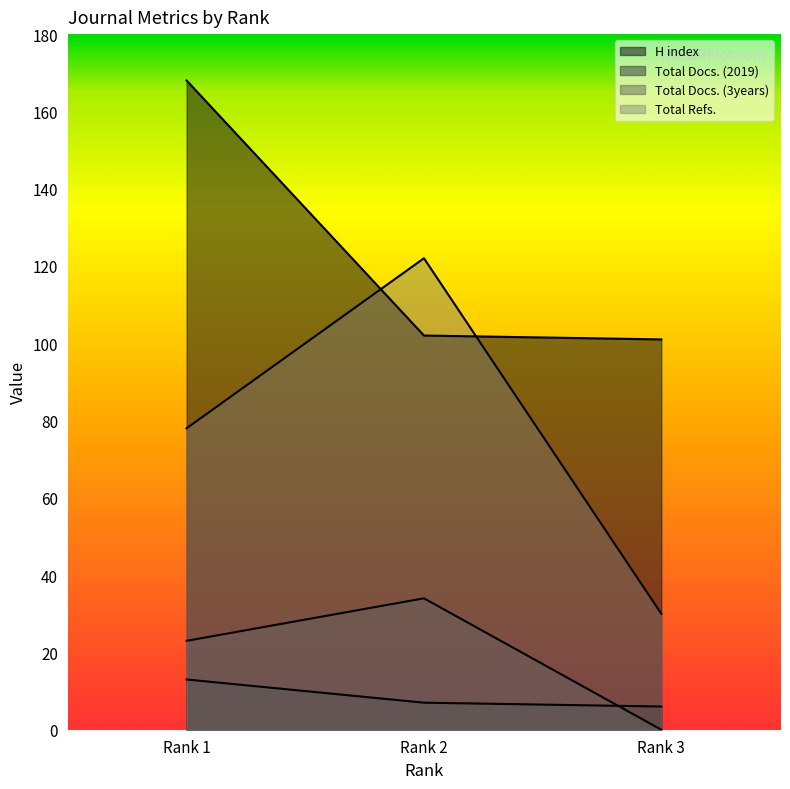

What is the value of the Total Docs. (3years) point at the 2nd from the left?

34